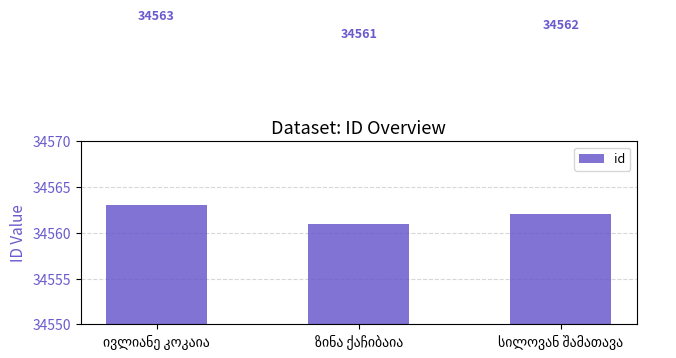

What is the maximum value shown in the chart?

34563